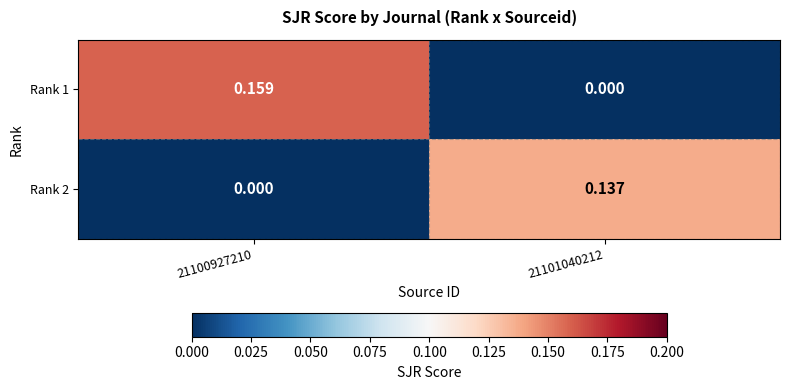

Is the value of Rank 2 at 21101040212 greater than the value of Rank 1 at 21100927210?

No